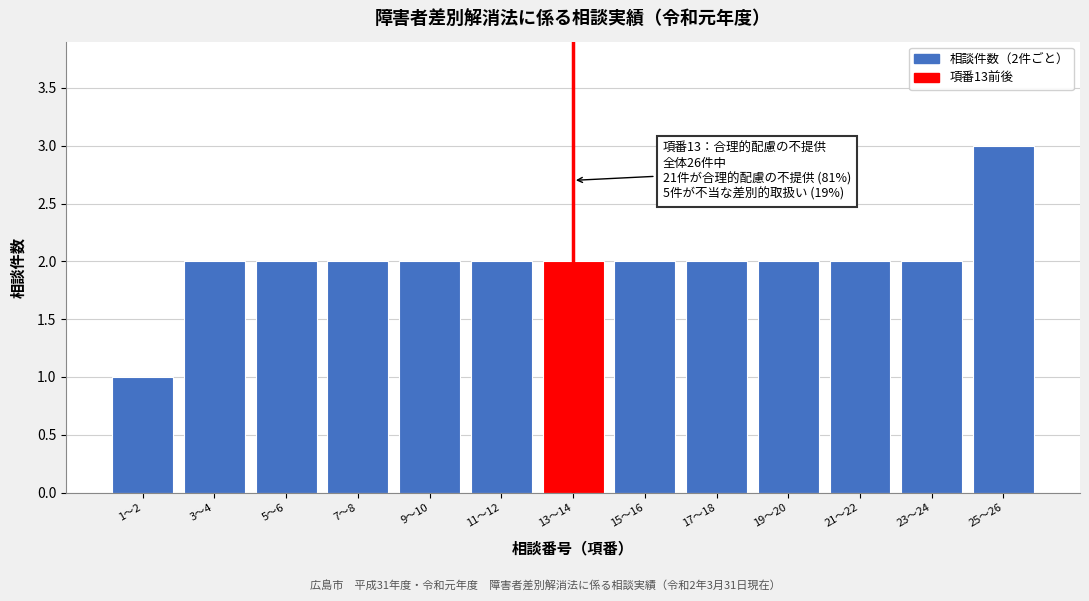

Reading left to right, extract all data points from this chart.

1	2	2	2	2	2	2	2	2	2	2	2	3